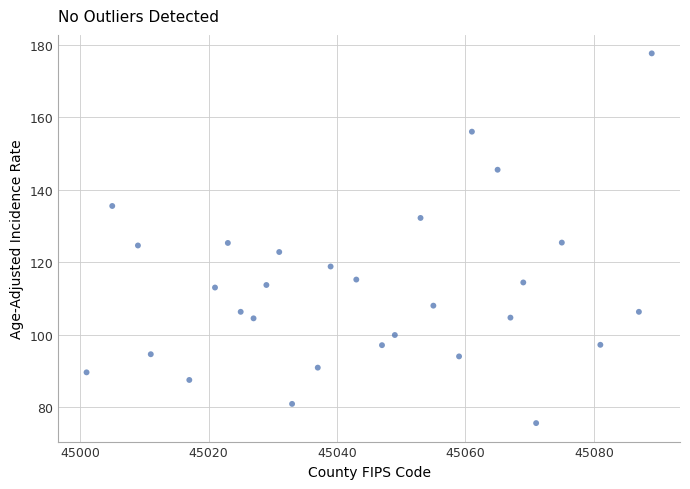

What is the range of Y values (max minus min)?

102.0